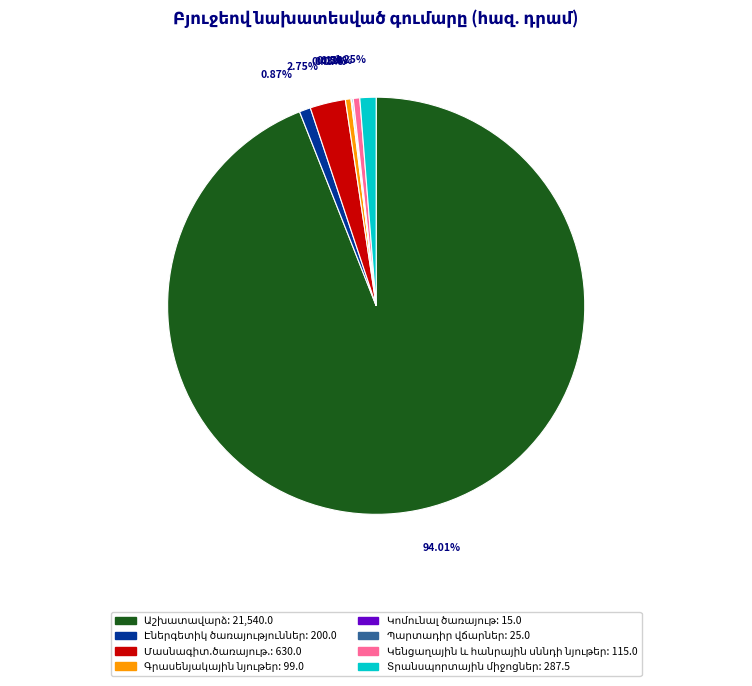

Is there a majority slice in this chart?

Yes